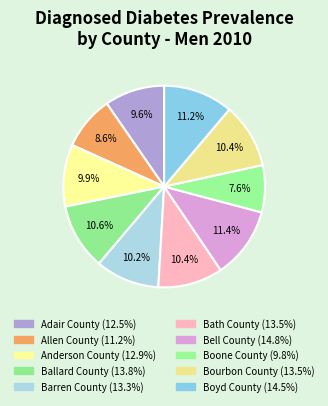

True or false: Adair County accounts for 1% of the total.

False